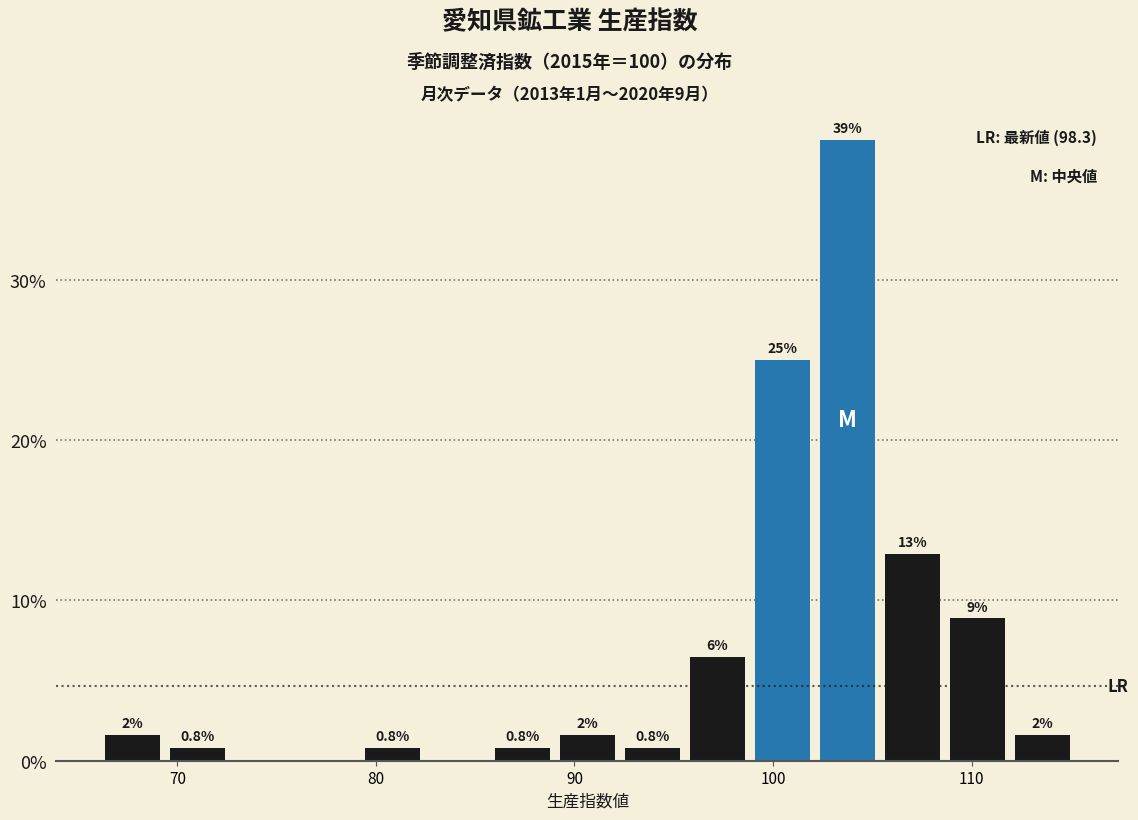

Read against the x-axis, roughly where is the centre of the tallest bar?

104